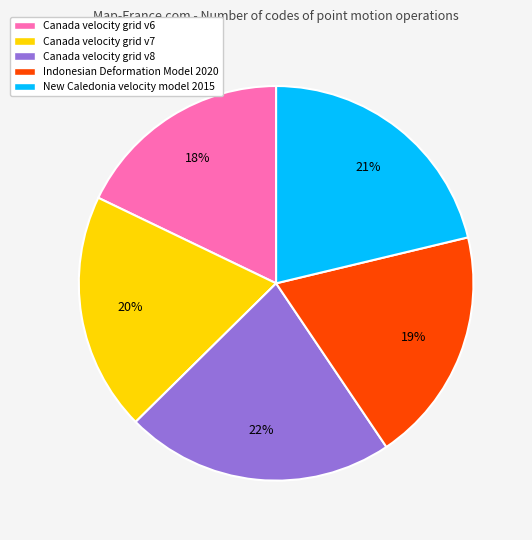

What is the largest slice in the pie chart?

Canada velocity grid v8